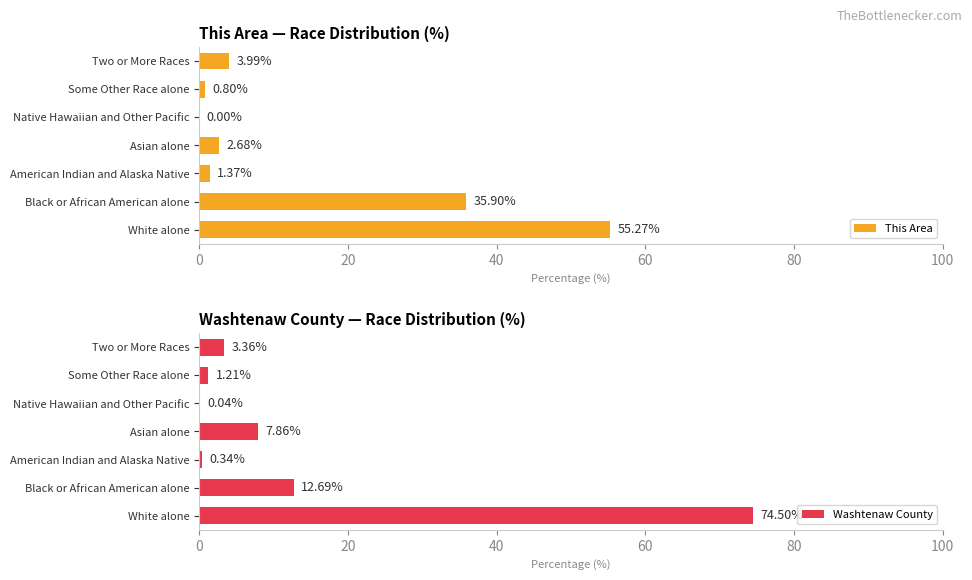

What is the difference between the maximum and second lowest values in the This Area series?

54.5